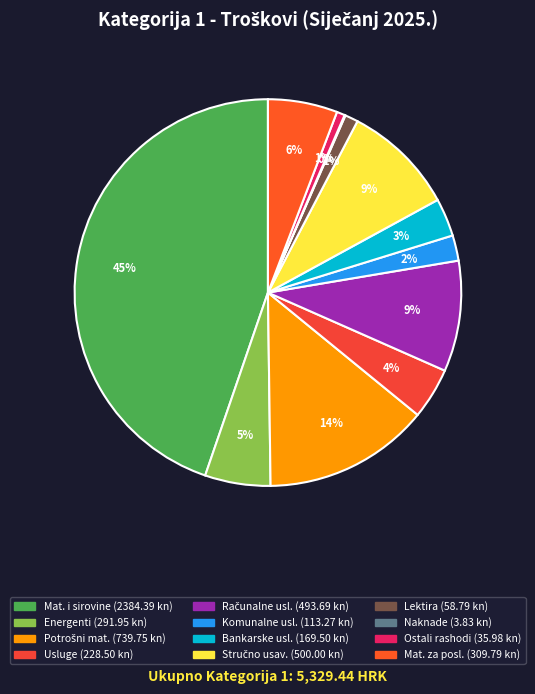

To the nearest percent, what is the average slice percentage?

8%